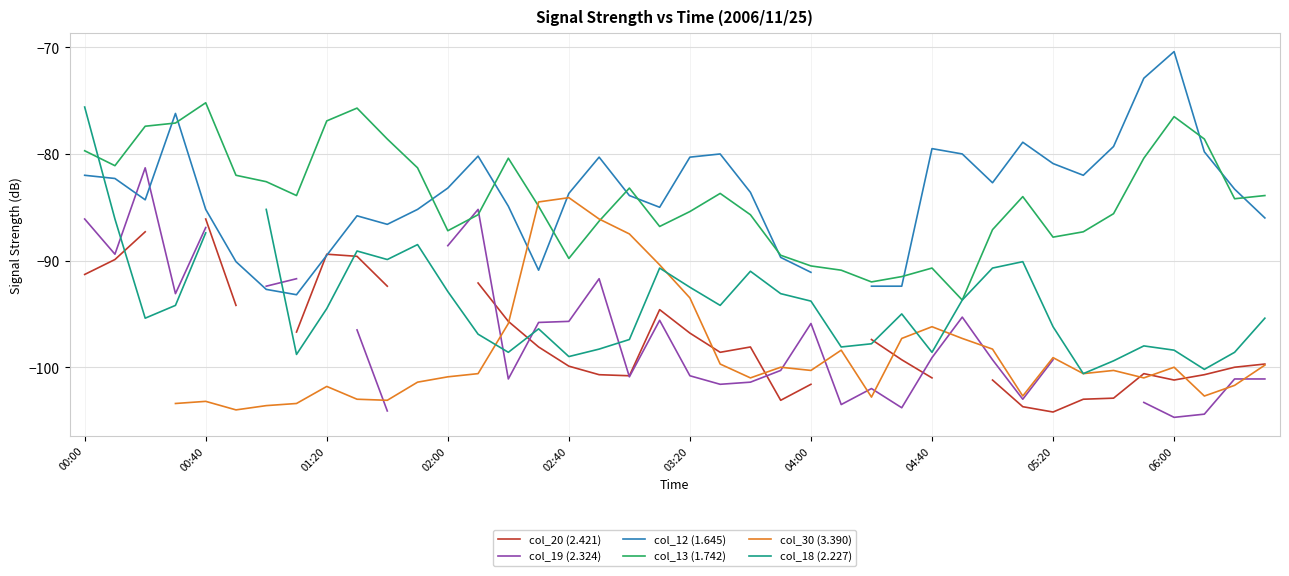

Which series has the largest range (max minus min)?

col_18 (2.227)